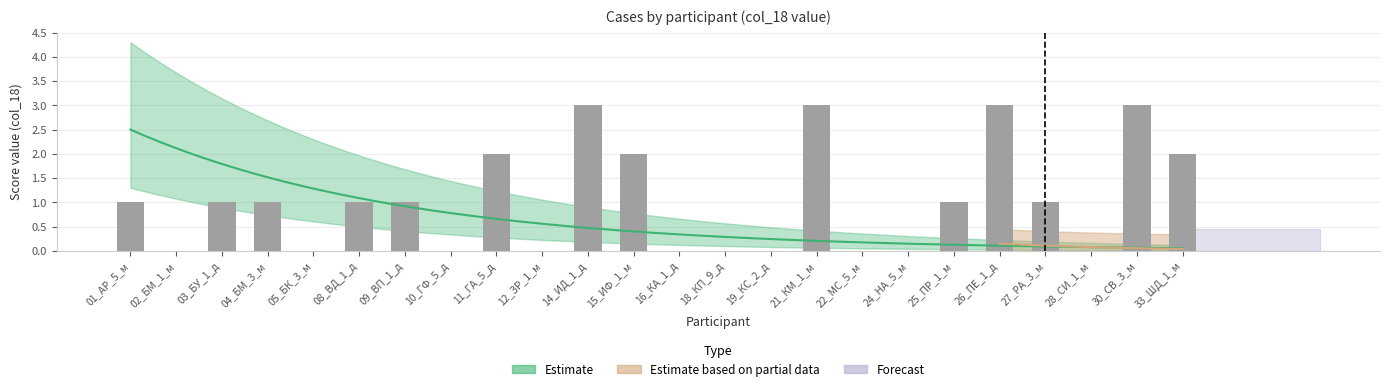

List the labels in order of value, smallest first.

02_БМ_1_м, 05_БК_3_м, 10_ГФ_5_д, 12_ЗР_1_м, 16_КА_1_д, 18_КП_9_д, 19_КС_2_д, 22_МС_5_м, 24_НА_5_м, 28_СИ_1_м, 01_АР_5_м, 03_БУ_1_д, 04_БМ_3_м, 08_ВД_1_д, 09_ВП_1_д, 25_ПР_1_м, 27_РА_3_м, 11_ГА_5_д, 15_ИФ_1_м, 33_ШД_1_м, 14_ИД_1_д, 21_КМ_1_м, 26_ПЕ_1_д, 30_СВ_3_м